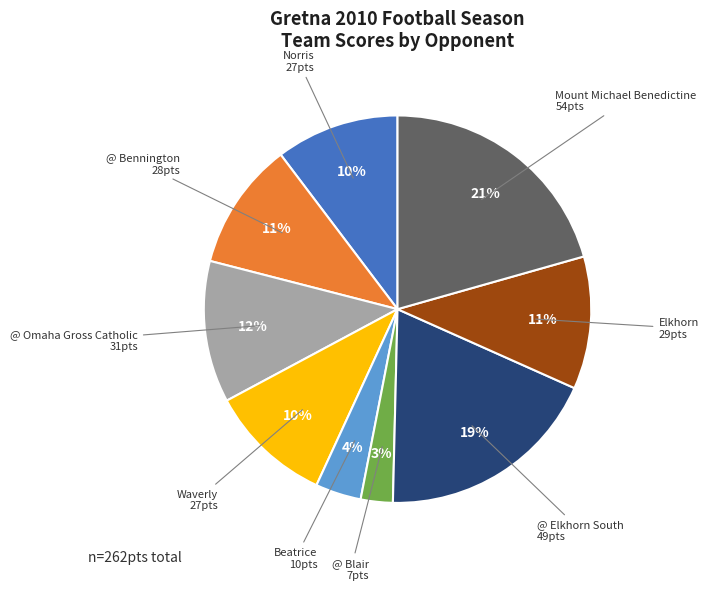

Count the number of slices in the pie.

9